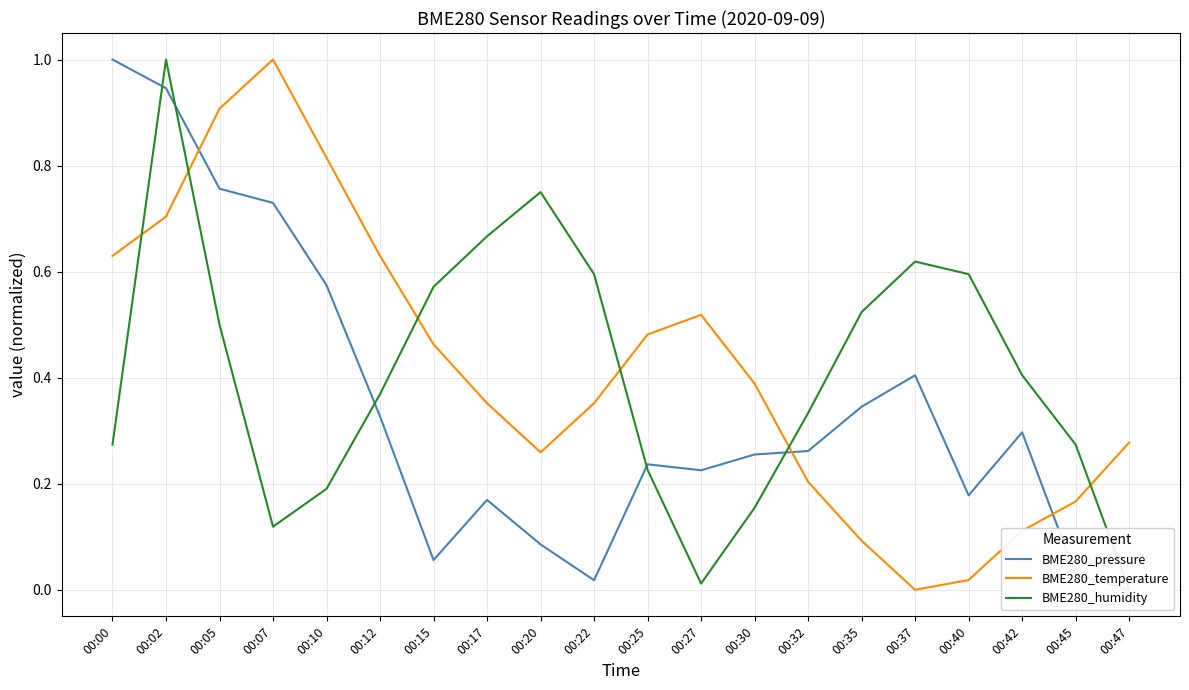

How many data points does each series have?

20